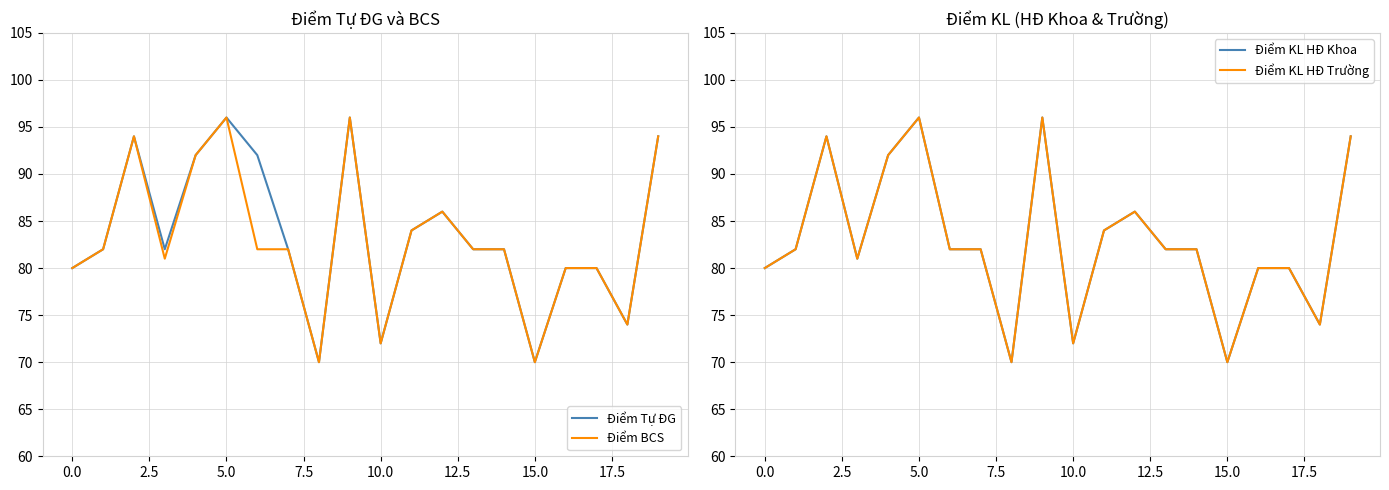

Is it true that Điểm Tự ĐG equals 80 at 0.0?

True